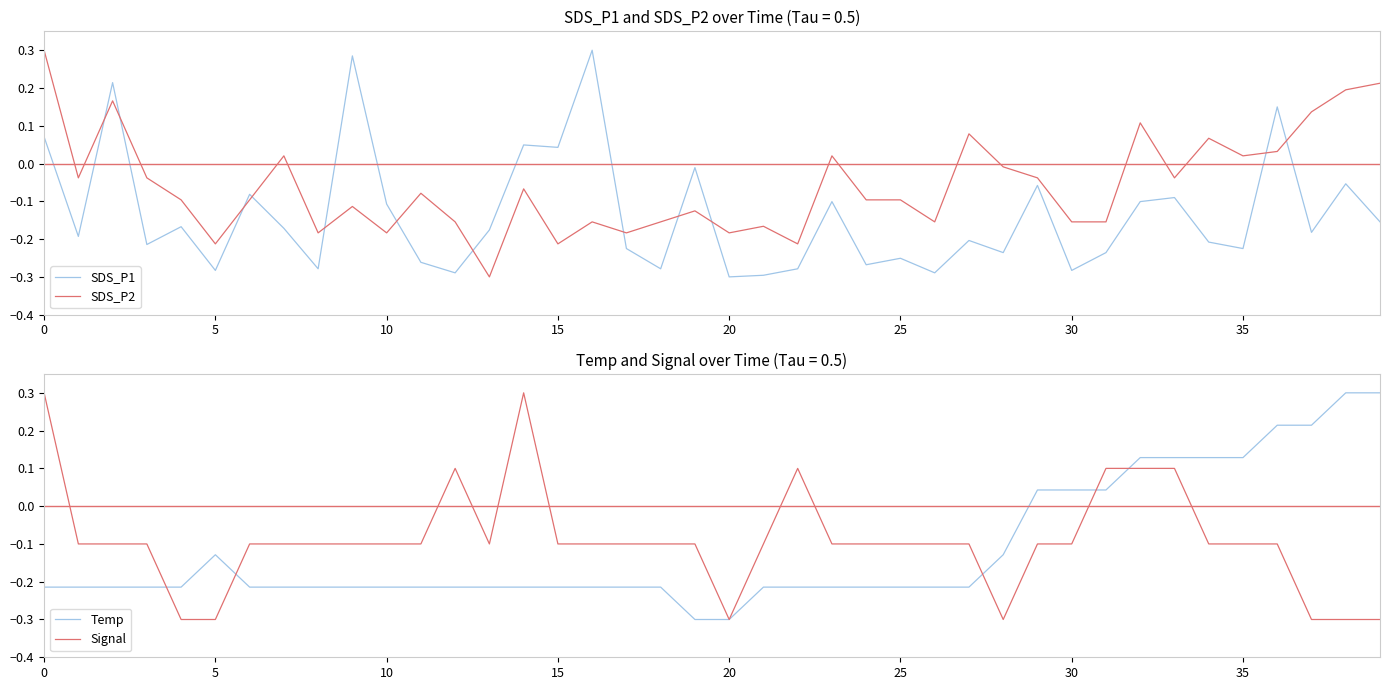

Which series ends up on top after the final intersection of SDS_P2 and SDS_P1?

SDS_P2